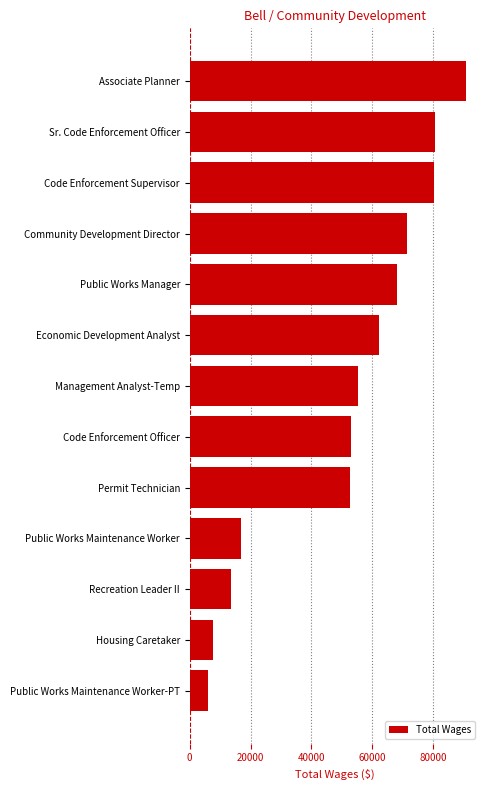

True or false: the data shows 68234 at Public Works Manager.

True